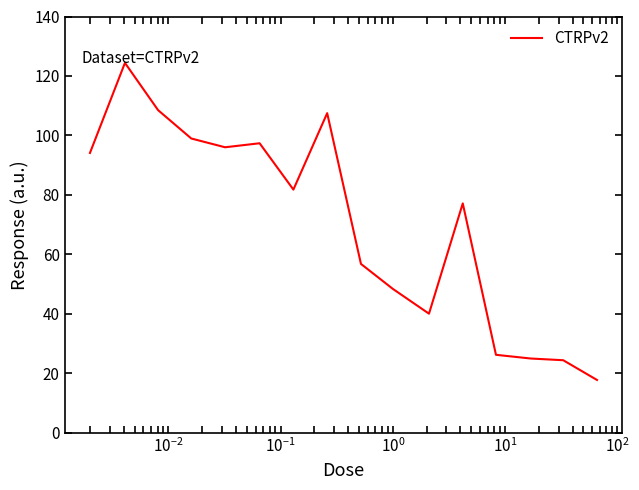

How many lines are shown in the chart?

1